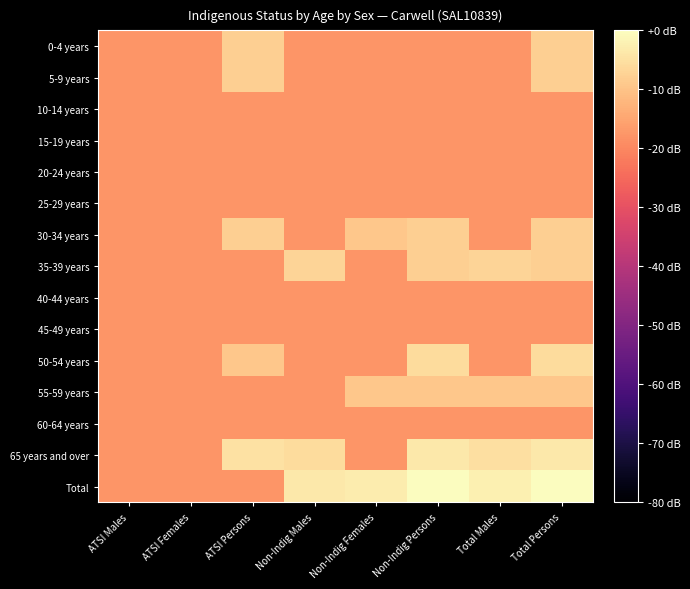

At which category is the sum across all series the highest?

Total Persons